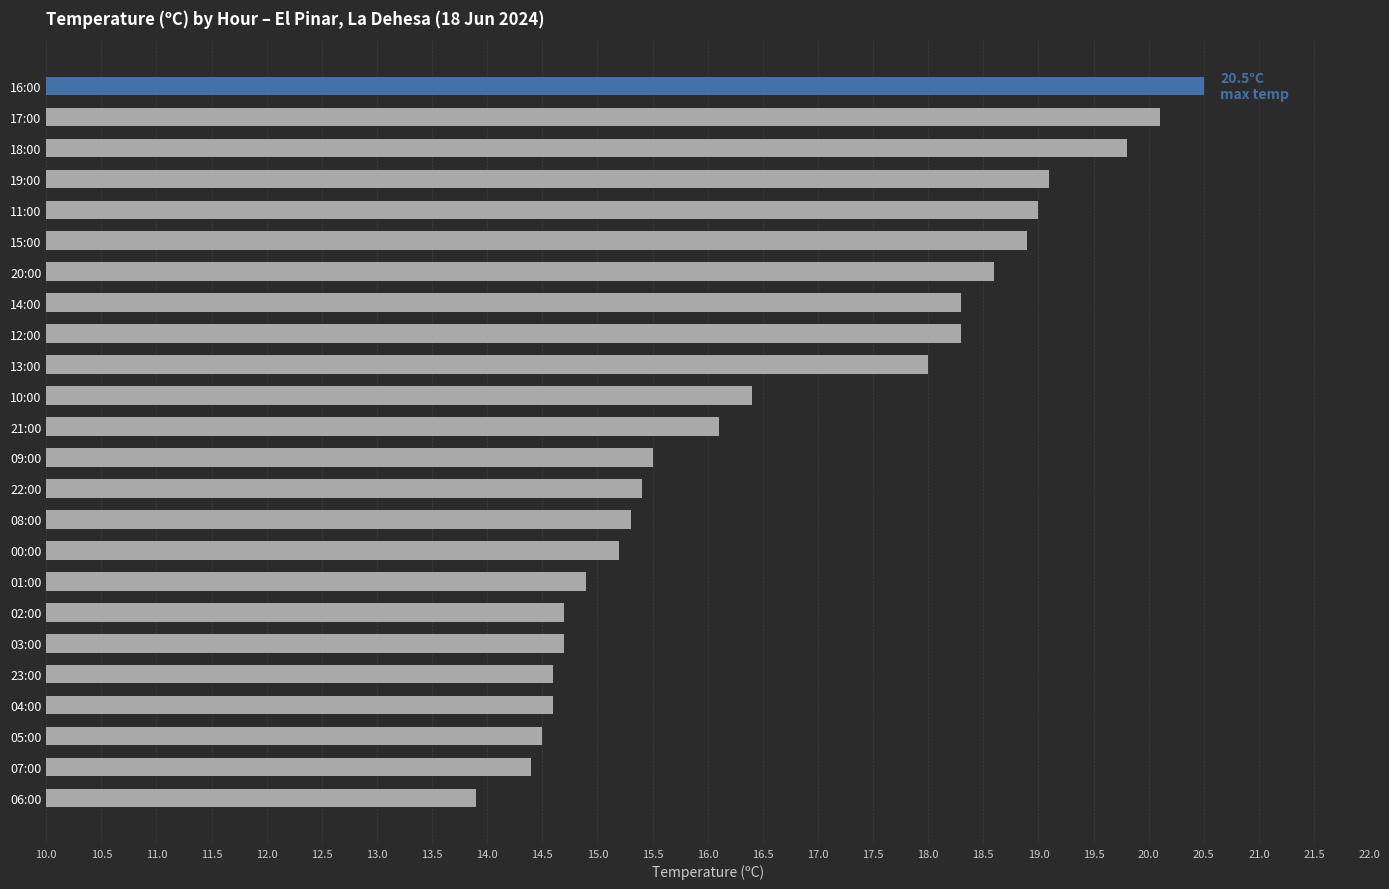

What is the ratio of the value at 08:00 to the value at 18:00?

0.8